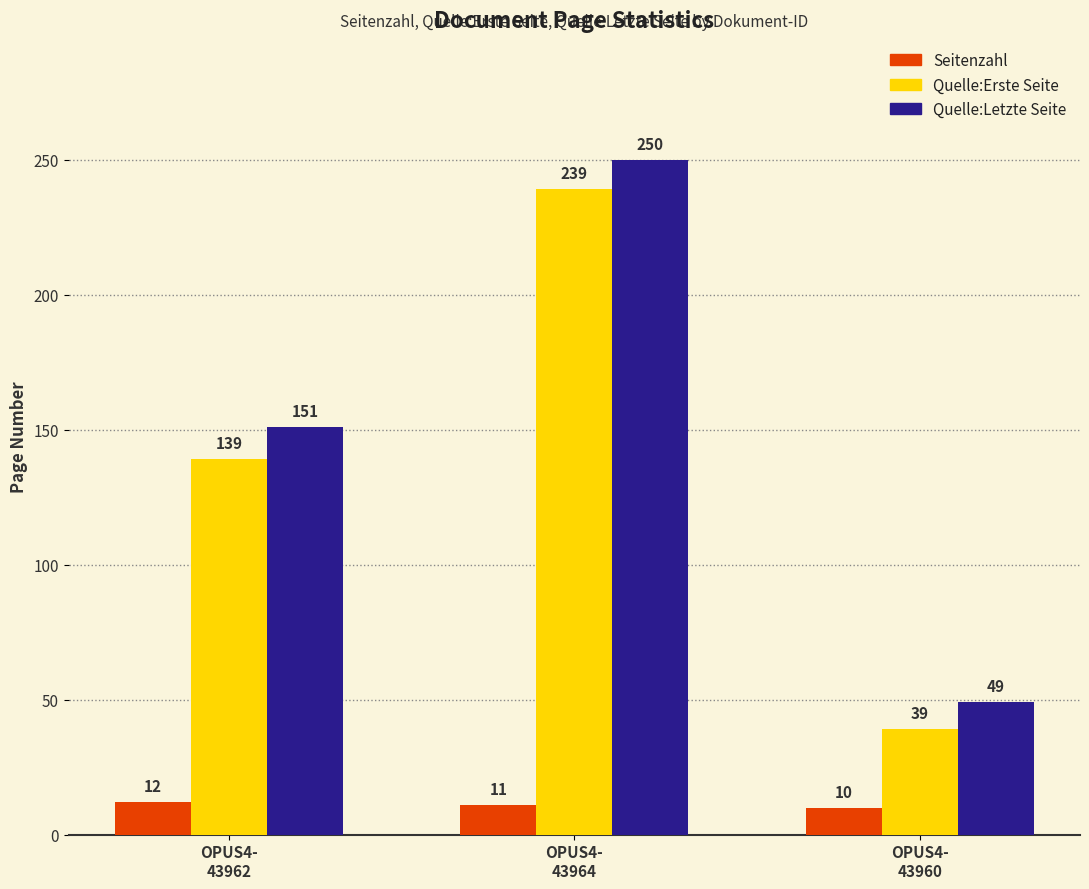

What is the lowest value of the Quelle:Letzte Seite series?

49